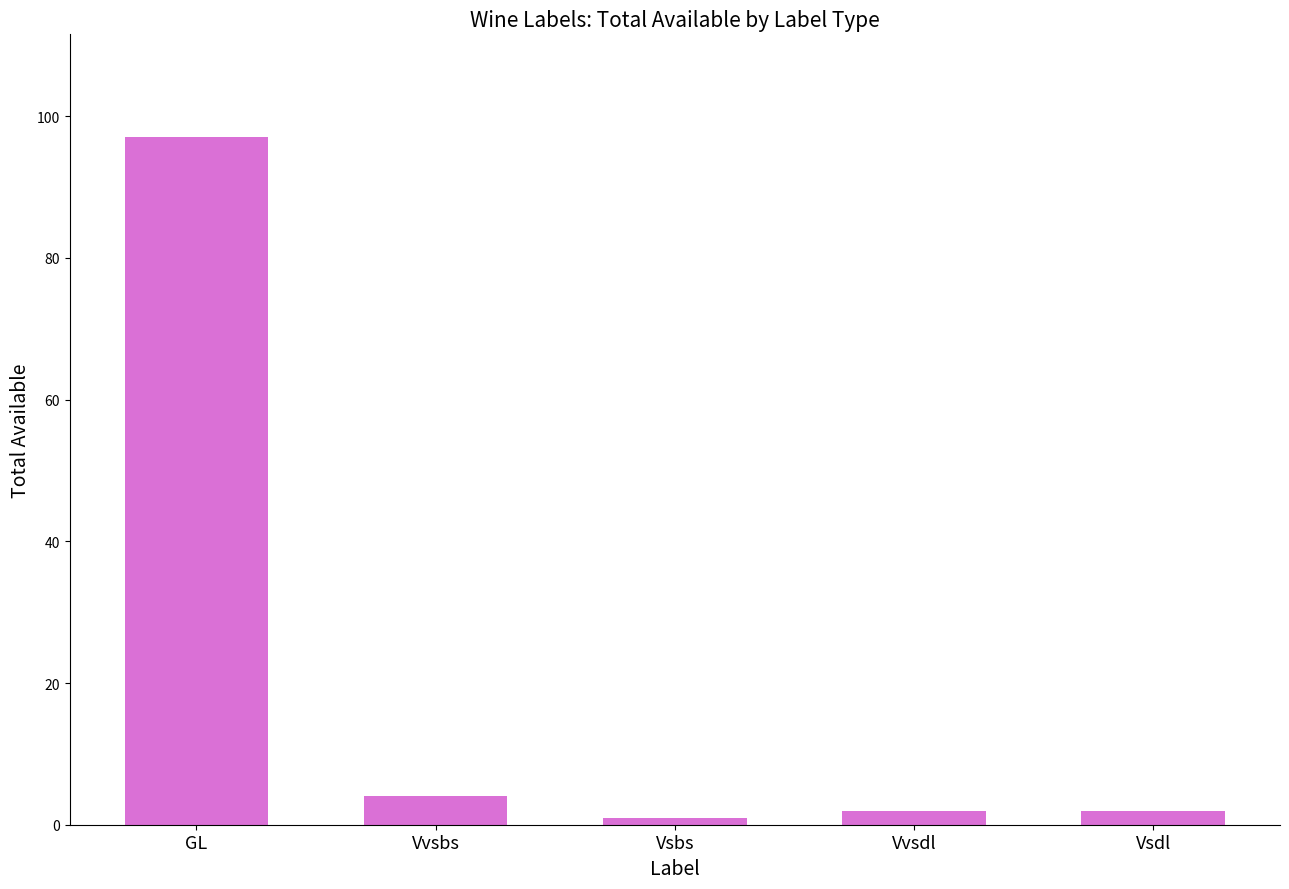

Are the bars grouped side by side (vs. stacked)?

No